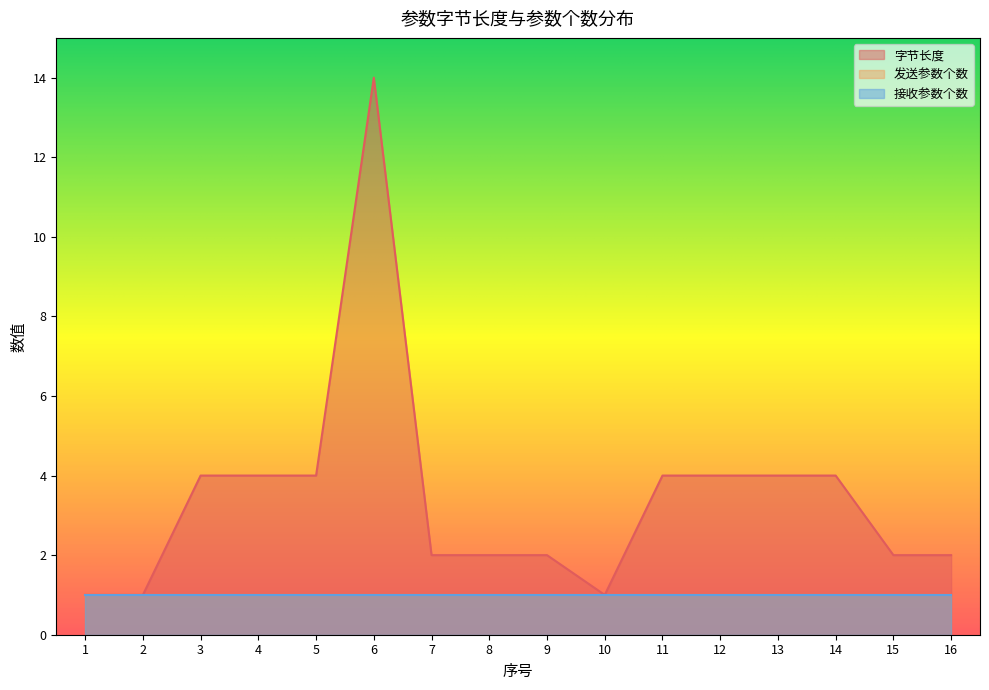

At which category is the sum across all series the highest?

6